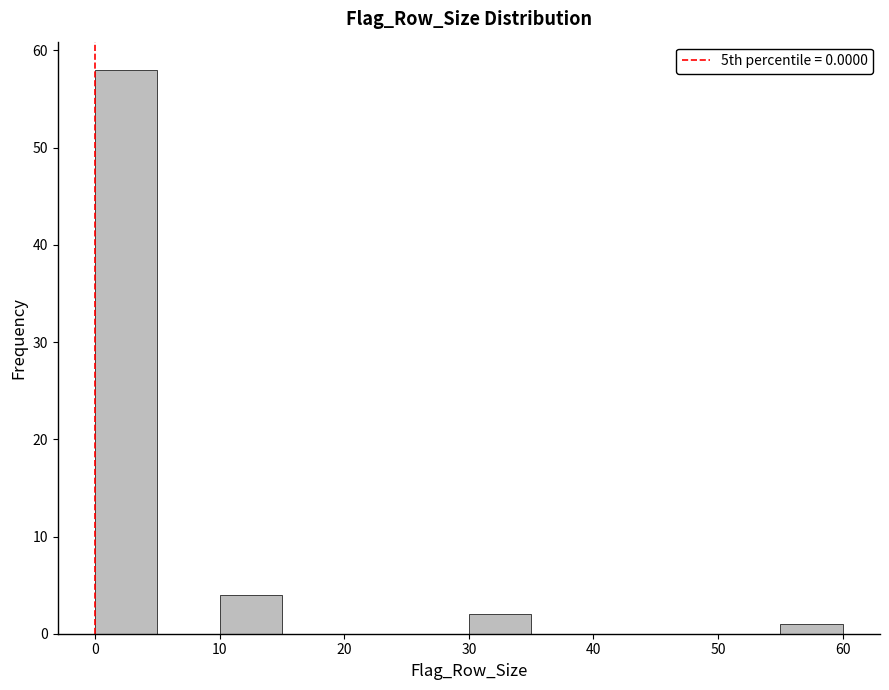

Reading left to right, list every bar in this chart as the range it spans on the x-axis followed by its height. The values are not printed on the chart, so give them approximately, as read against the axis.

0 to 5: 58
5 to 10: 0
10 to 15: 4
15 to 20: 0
20 to 25: 0
25 to 30: 0
30 to 35: 2
35 to 40: 0
40 to 45: 0
45 to 50: 0
50 to 55: 0
55 to 60: 1